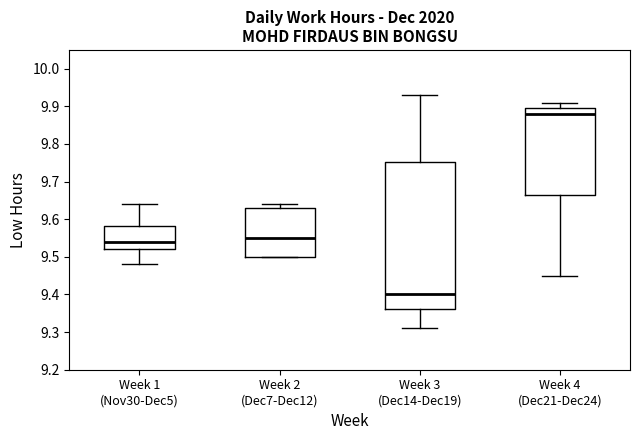

Which box has the highest median line?

Week 4 (Dec21-Dec24)